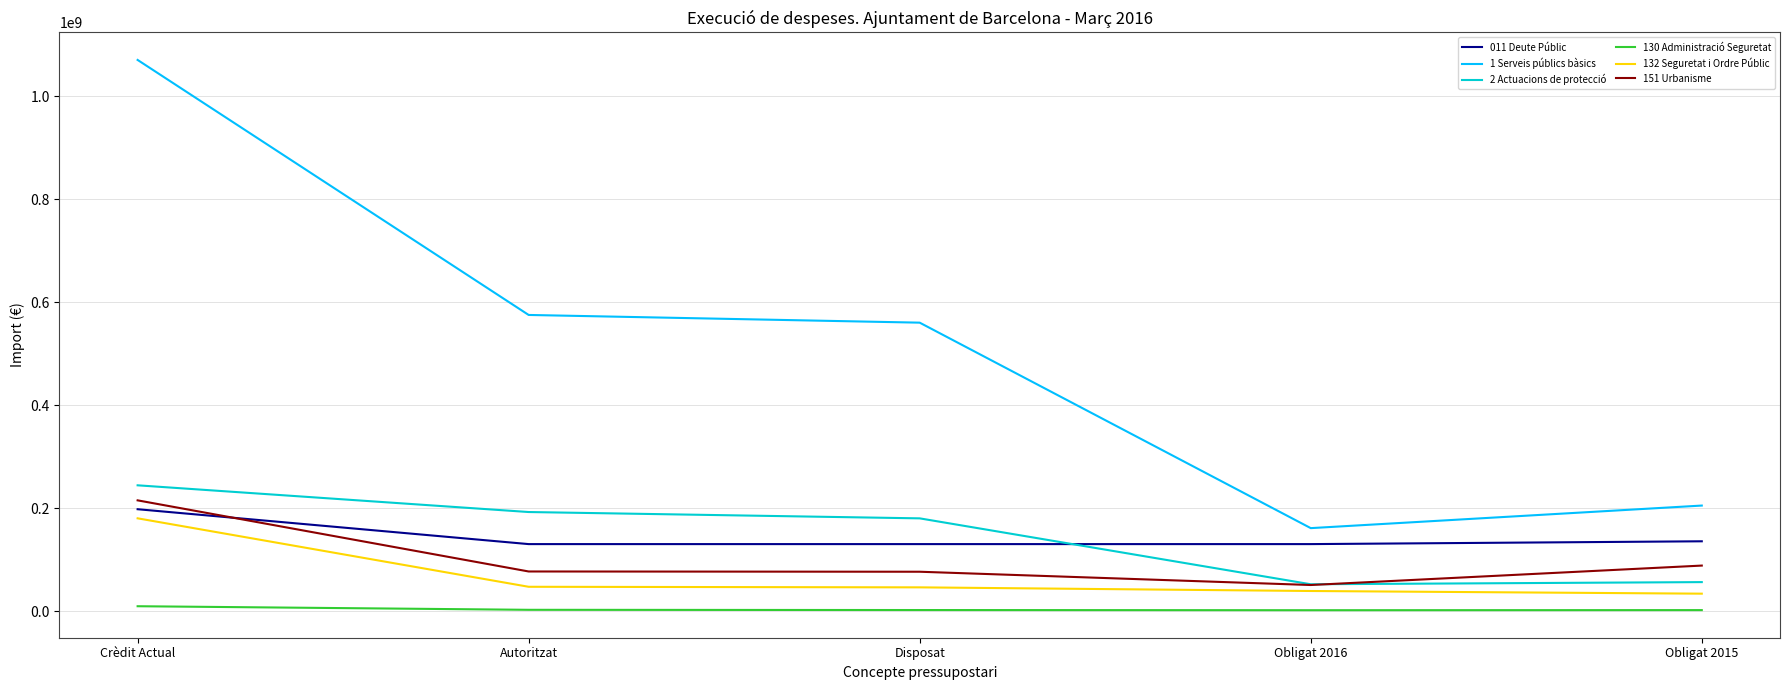

Which series changed the most between Crèdit Actual and Autoritzat?

1 Serveis públics bàsics